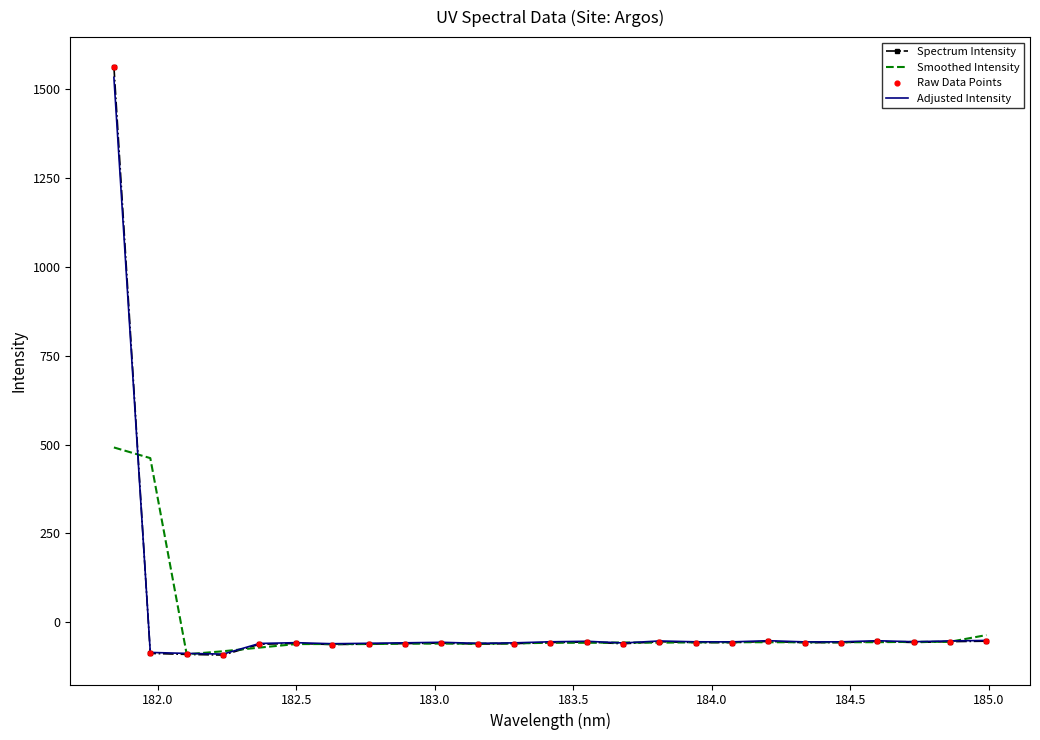

What is the highest value of the Adjusted Intensity series?

1532.2